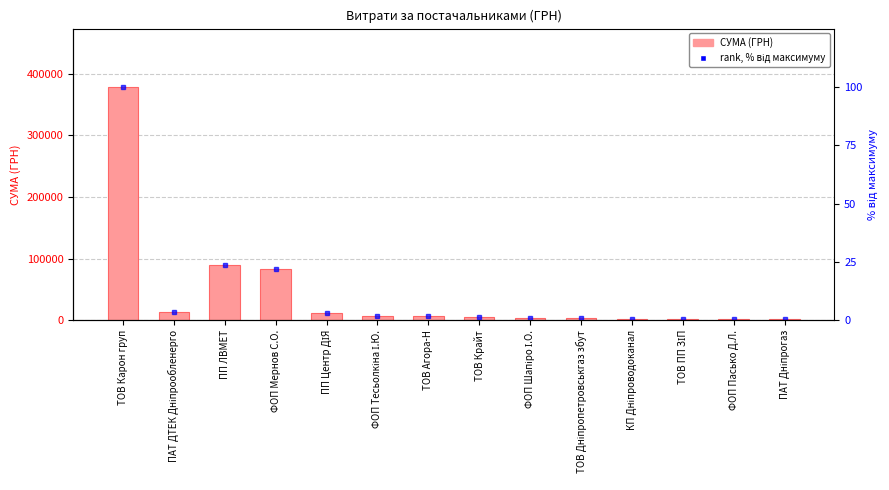

The value of СУМА (ГРН) at ФОП Мернов С.О. is 83977.7. True or false?

True